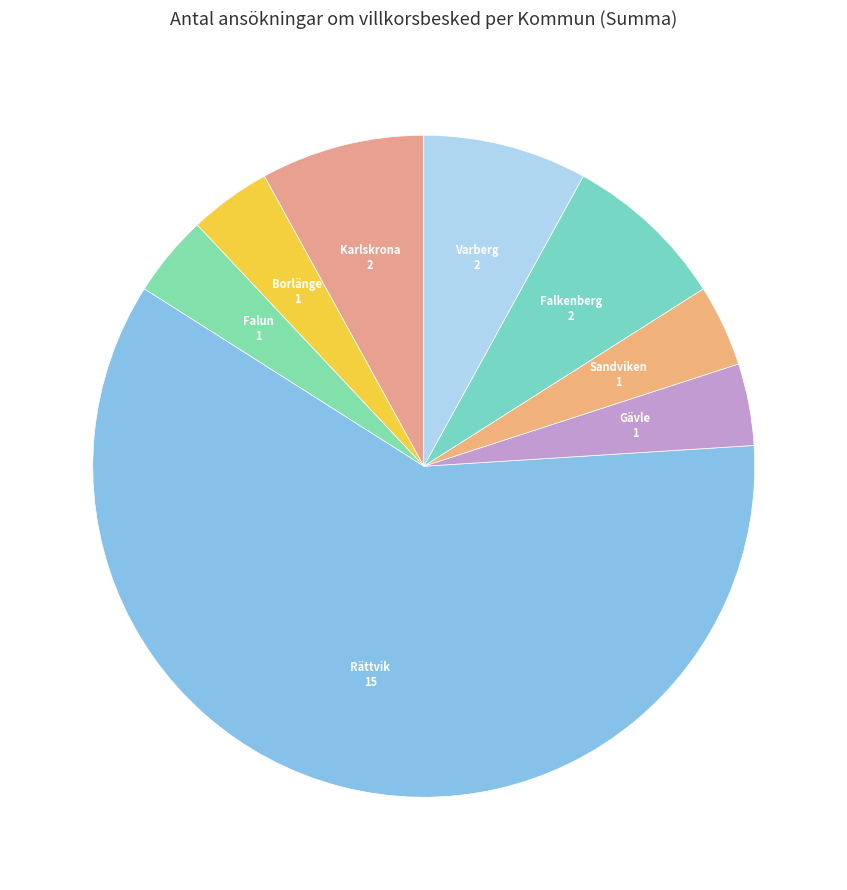

Do Falun and Varberg together represent more than half of the pie?

No